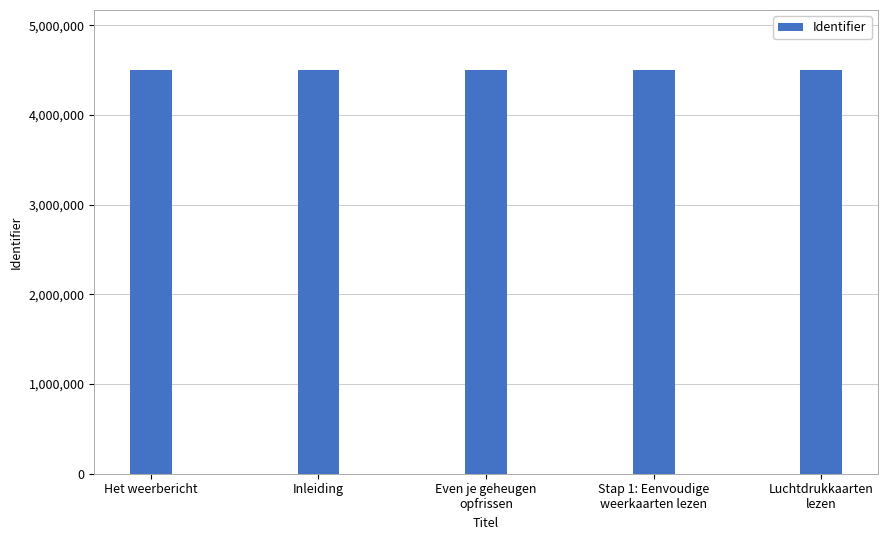

What is the ratio of the value at Inleiding to the value at Stap 1: Eenvoudige
weerkaarten lezen?

1.0